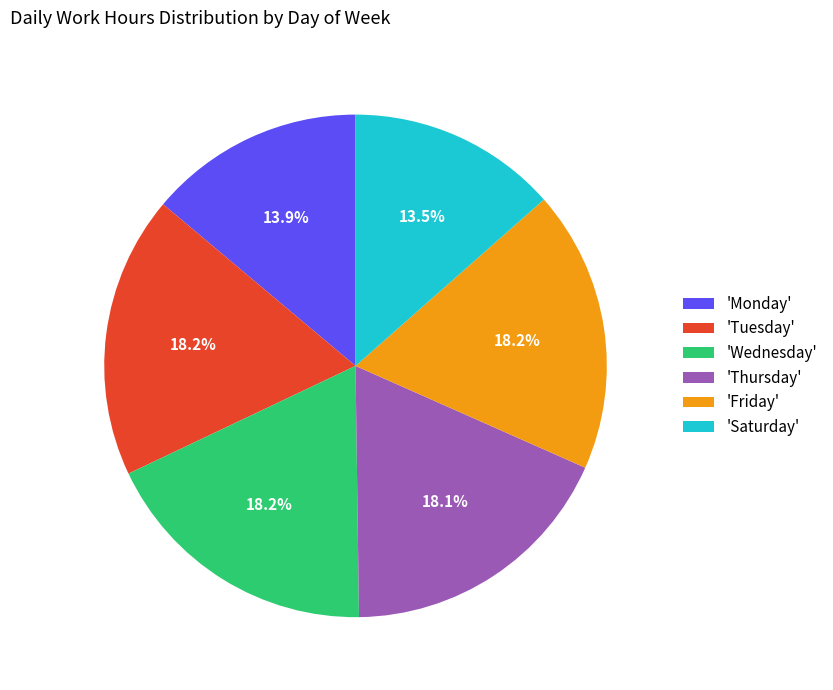

To the nearest percent, what is the average slice percentage?

17%